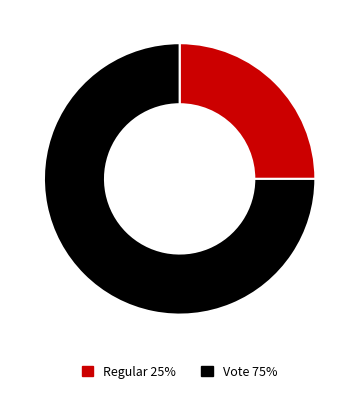

What is the ratio of the value at Vote to the value at Regular?

3.0